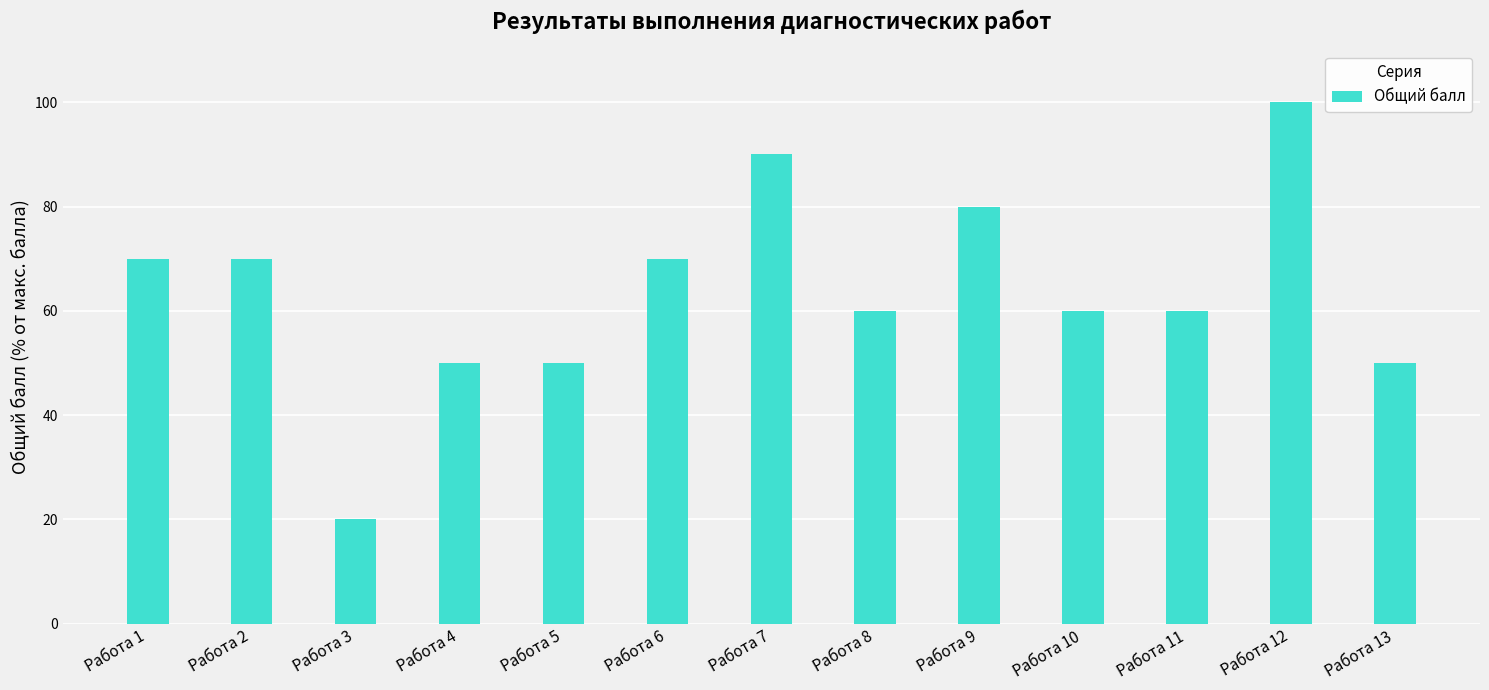

How many values are between 50 and 70?

9